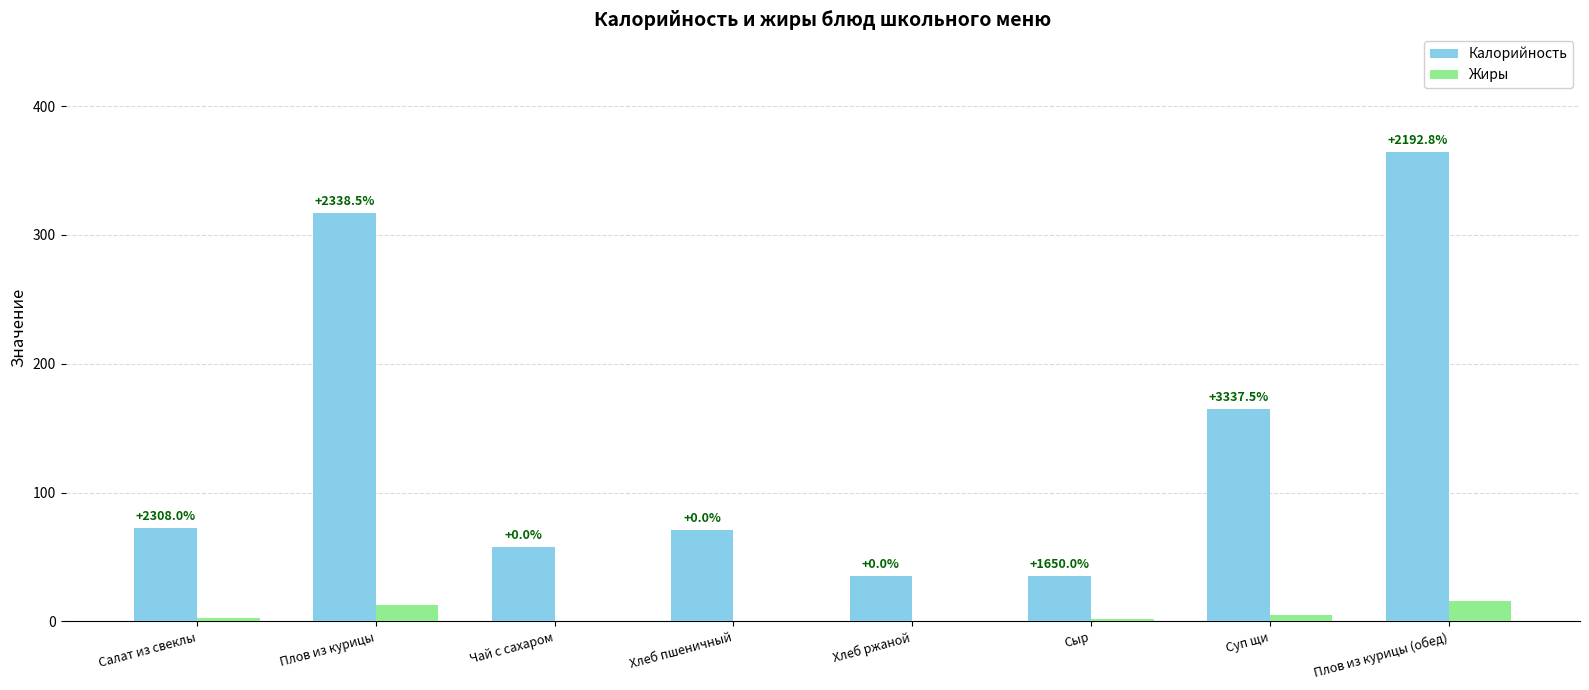

What is the label of the 7th bar from the right?

Плов из курицы